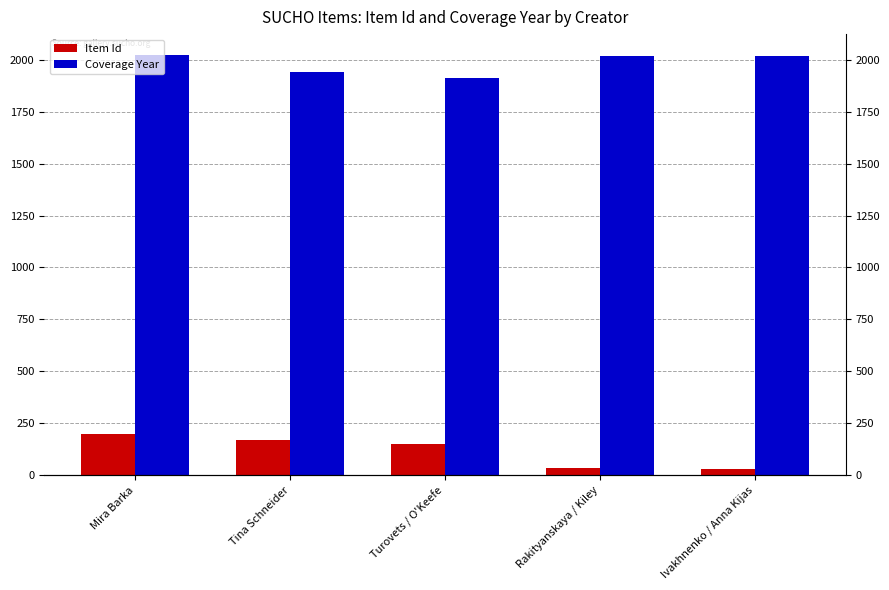

Which label corresponds to the smallest value in the chart?

Ivakhnenko / Anna Kijas